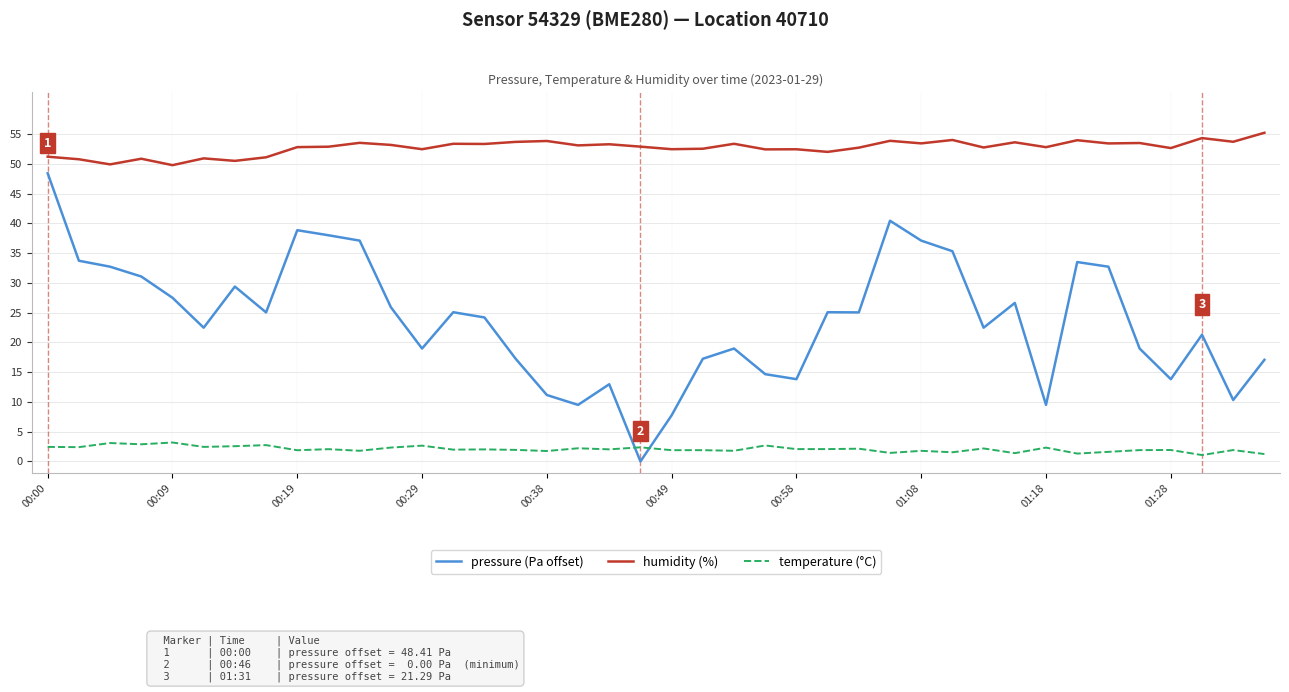

Rank the series by their maximum value, from lowest to highest.

temperature (°C), pressure (Pa offset), humidity (%)